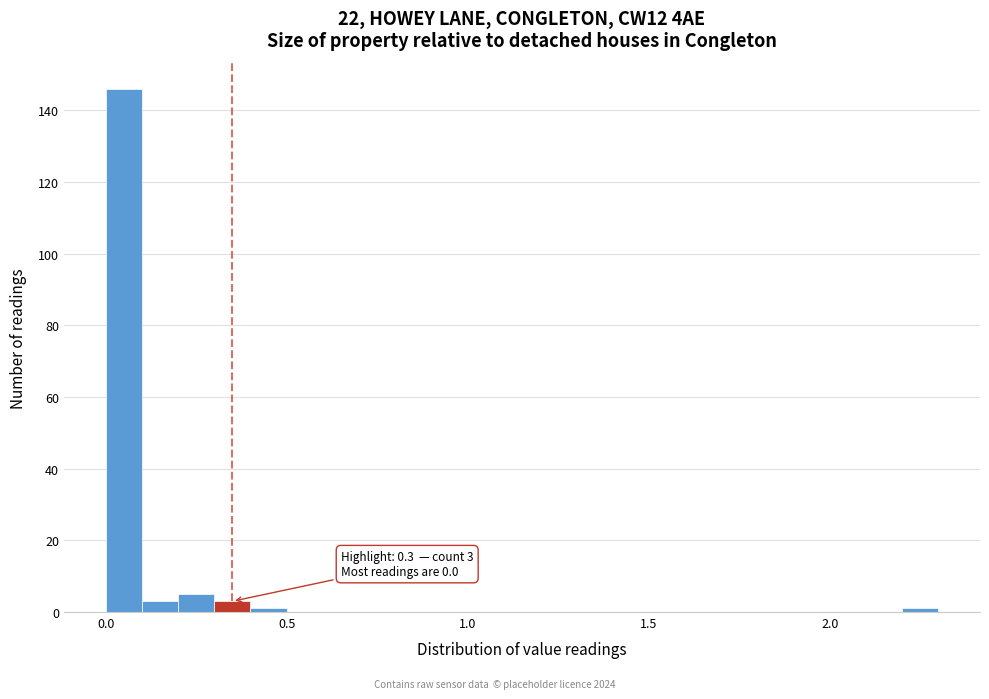

Around what value on the x-axis is the tallest bar? Give the approximate position of its centre, as read against the axis.

0.05